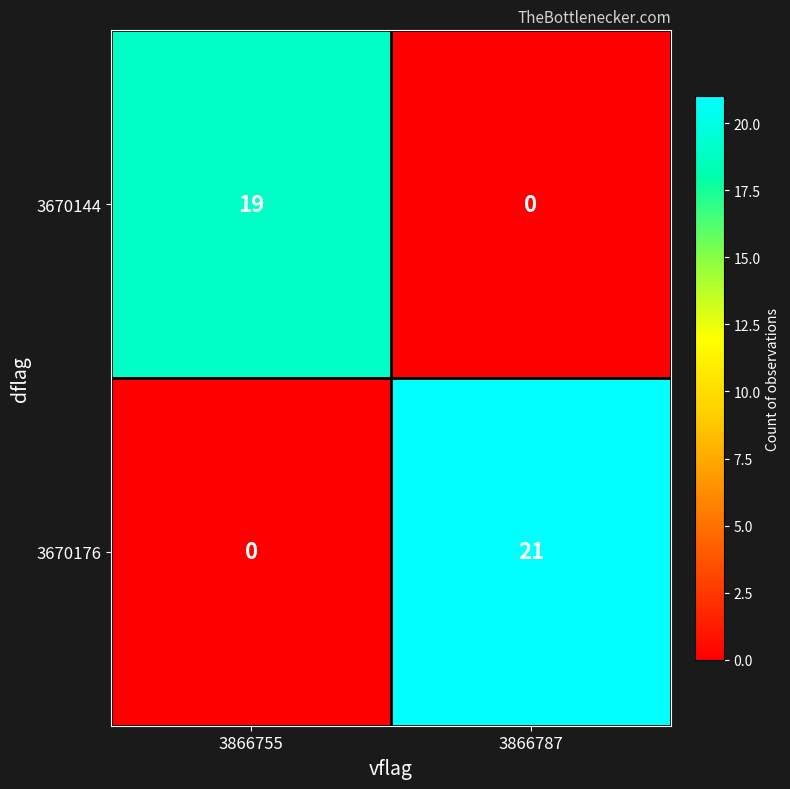

True or false: 3670176 has a value of 14 at 3866787.

False